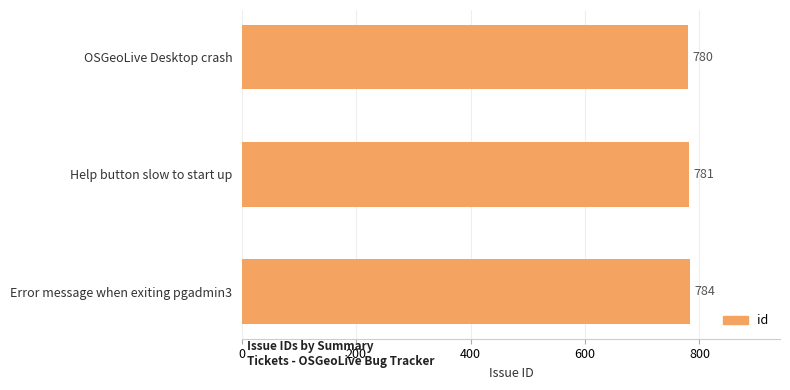

Where is the data nearest to the value 782?

Help button slow to start up